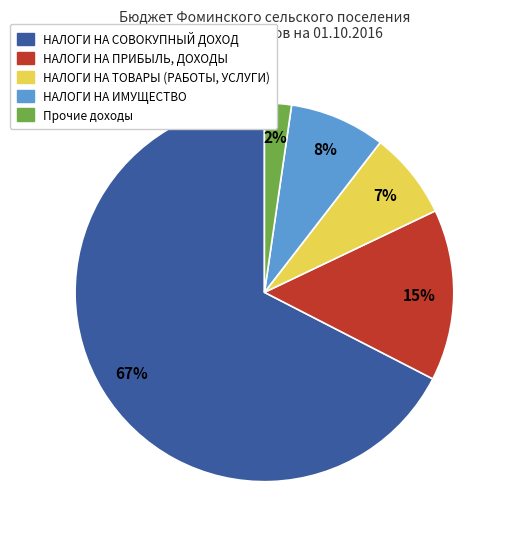

To the nearest percent, what is the average slice percentage?

20%